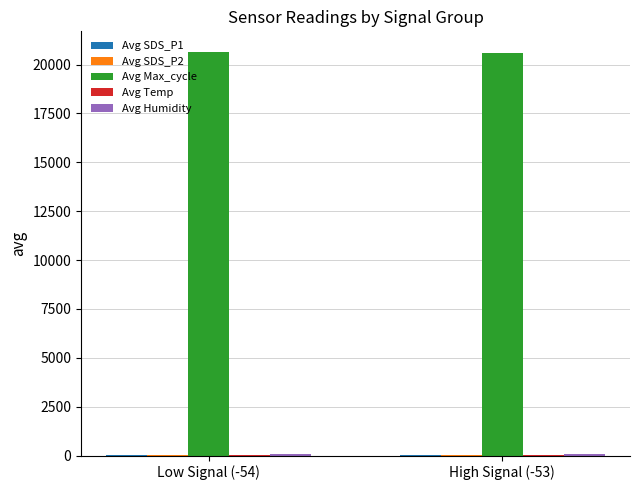

Which series has the largest total across all categories?

Avg Max_cycle